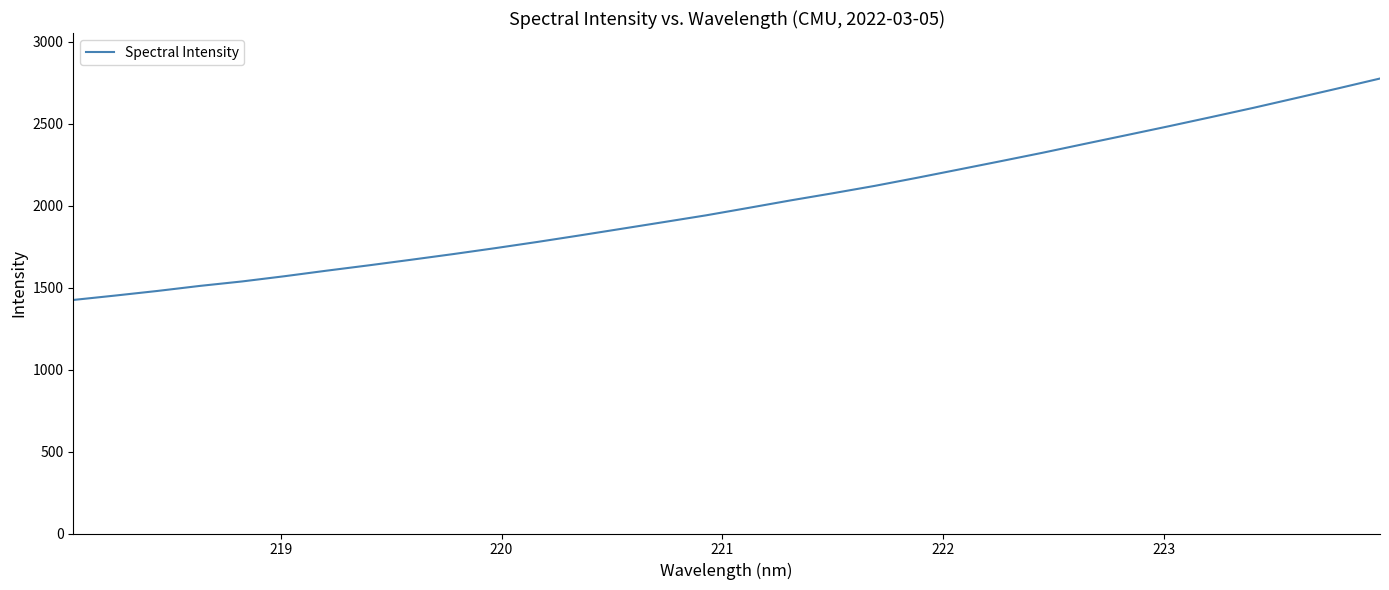

What is the greatest value displayed?

2777.0